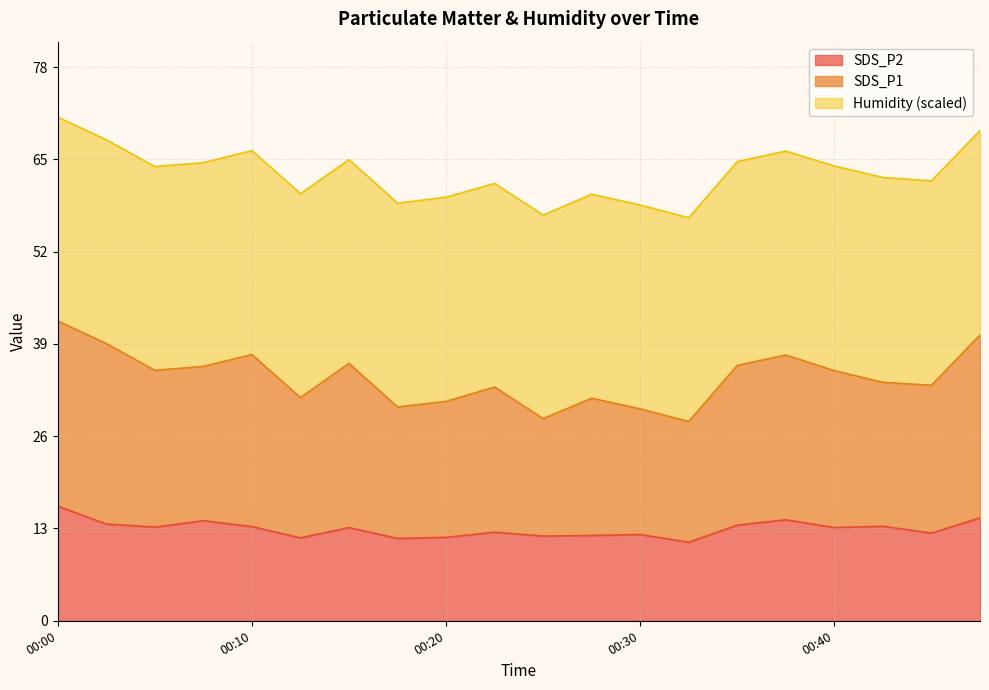

True or false: SDS_P2 and SDS_P1 cross at least once.

False